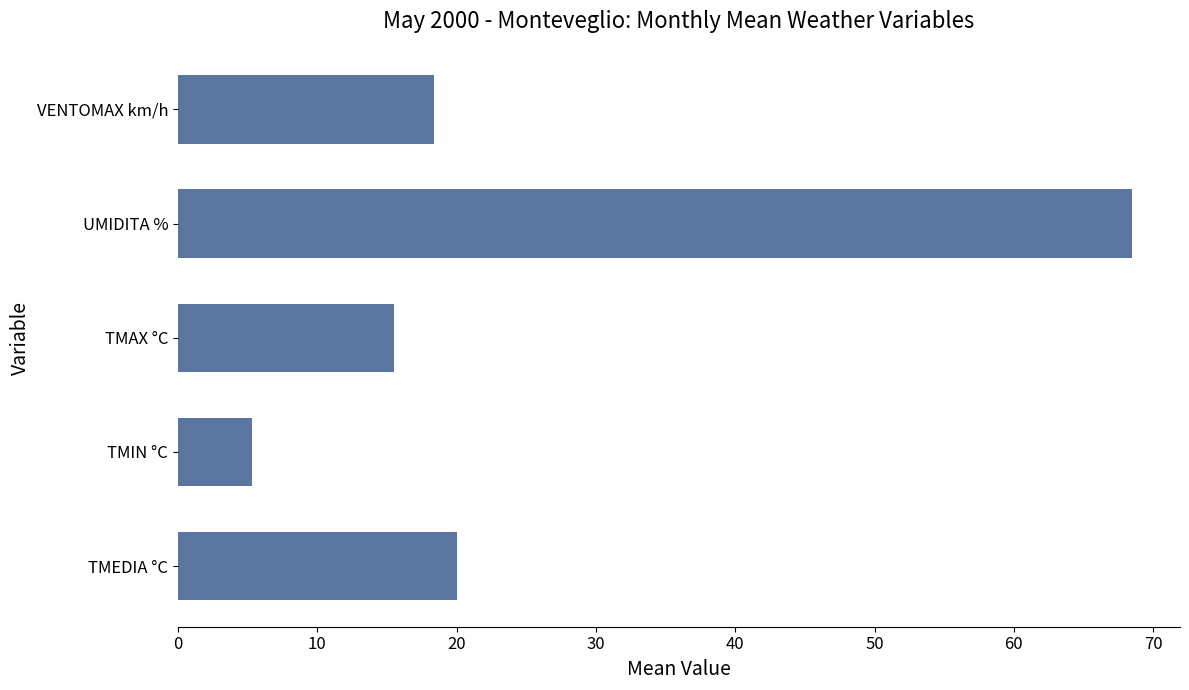

What is the difference between the values at TMAX °C and VENTOMAX km/h?

2.9